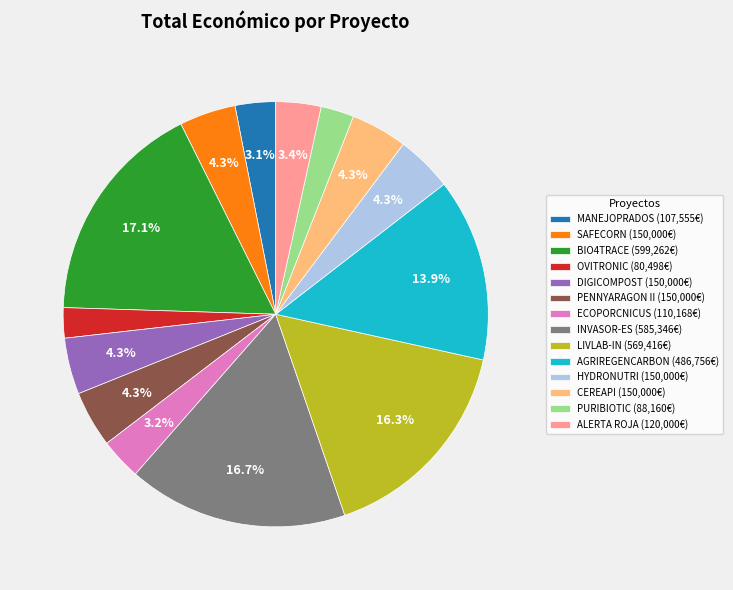

Does BIO4TRACE (599,262€) account for over 50% of the chart?

No